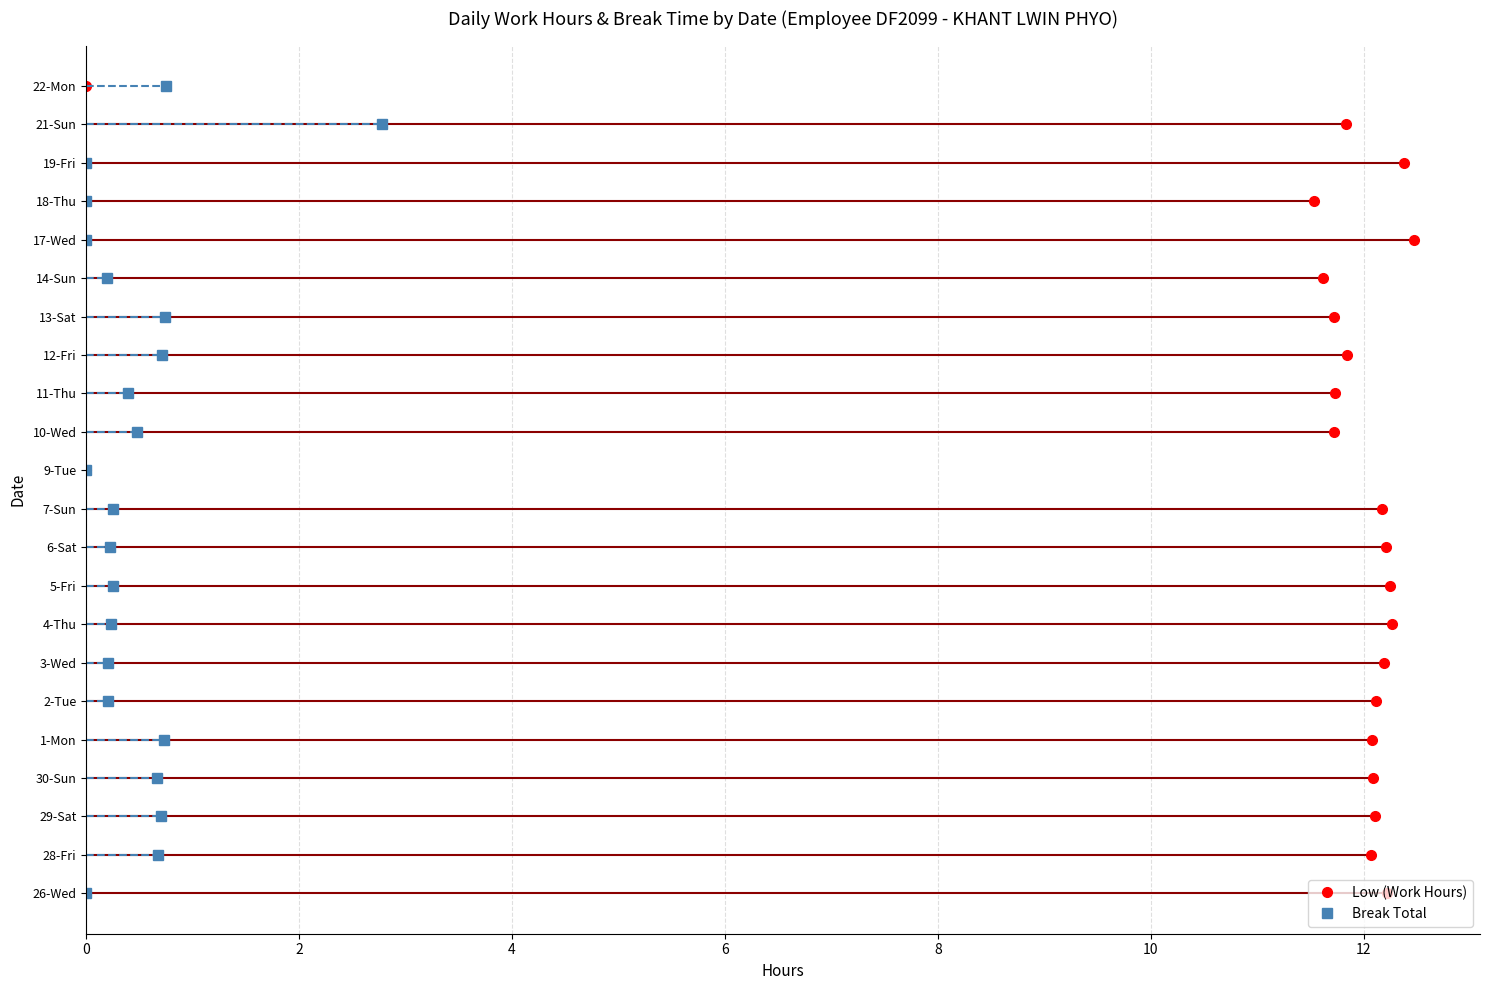

Which series has the largest range (max minus min)?

Low (Work Hours)